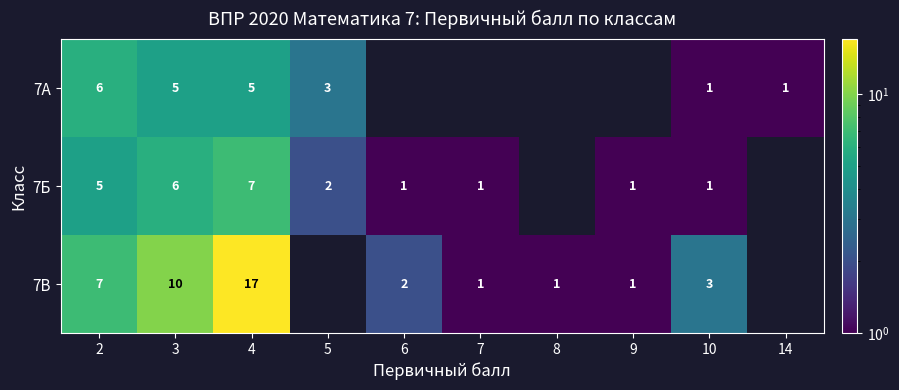

At how many categories does at least one series exceed 3?

3